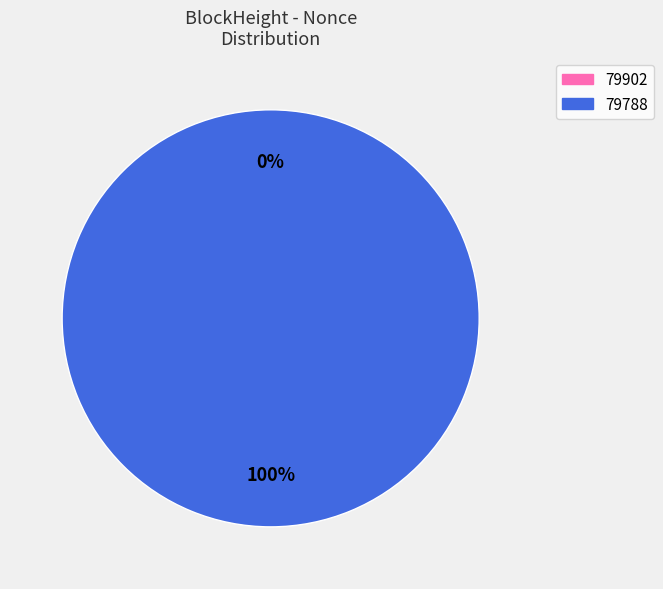

True or false: 79902 accounts for 0% of the total.

True